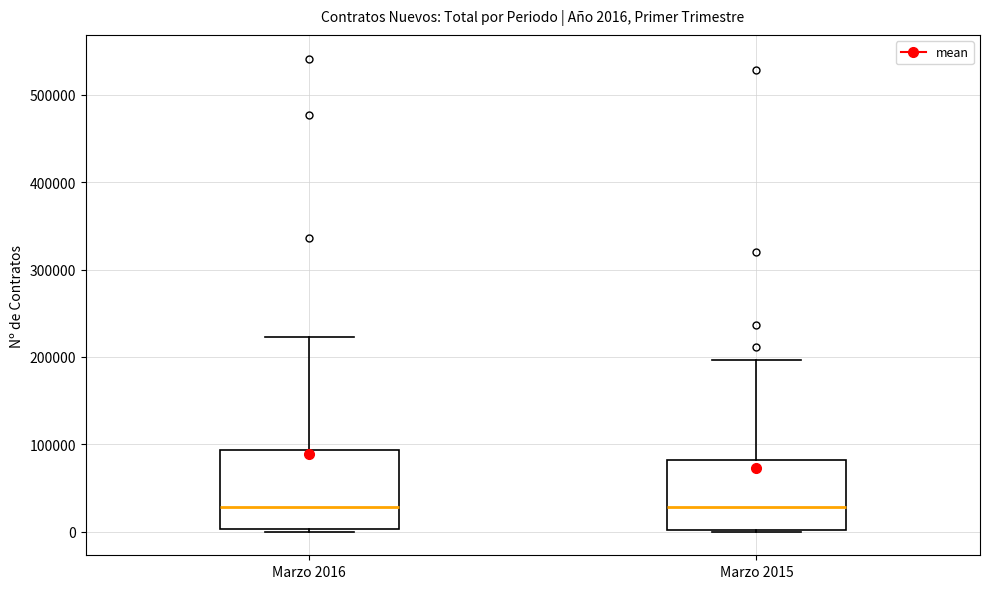

Which box is the tallest, from its lower edge to its upper edge?

Marzo 2016